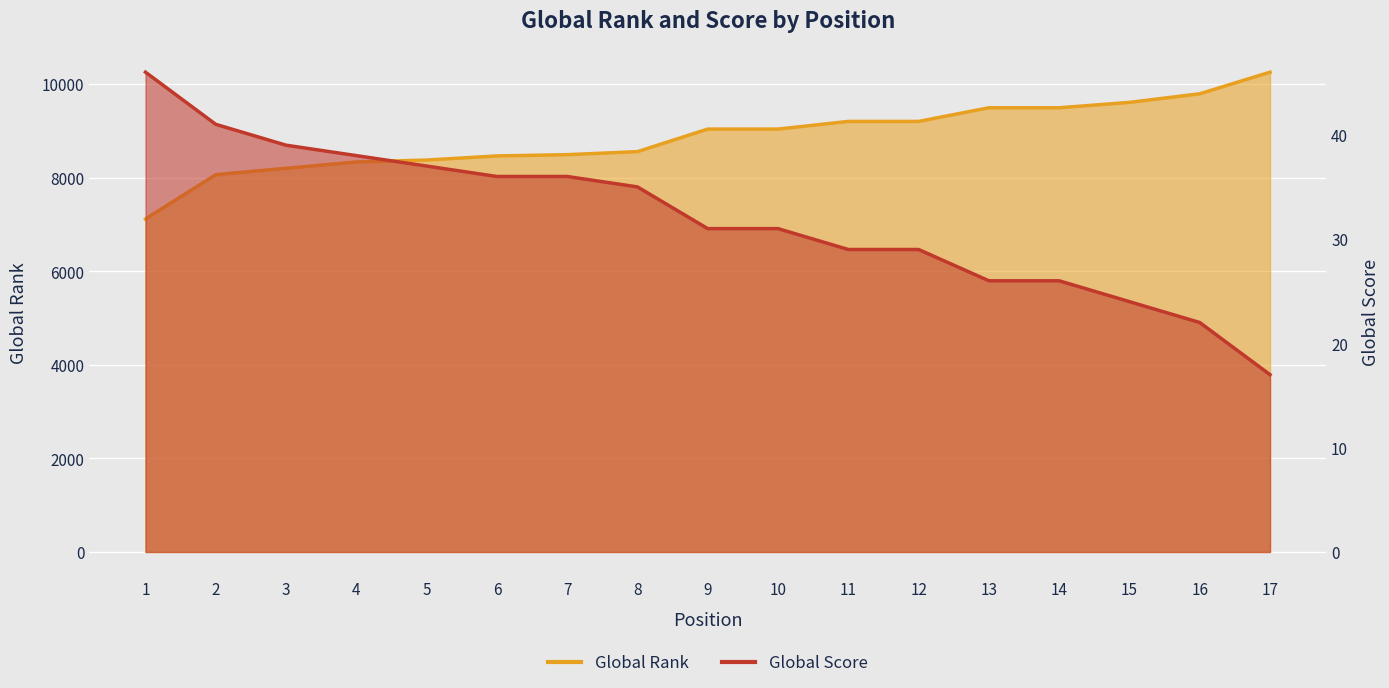

True or false: Global Rank and Global Score cross at least once.

False